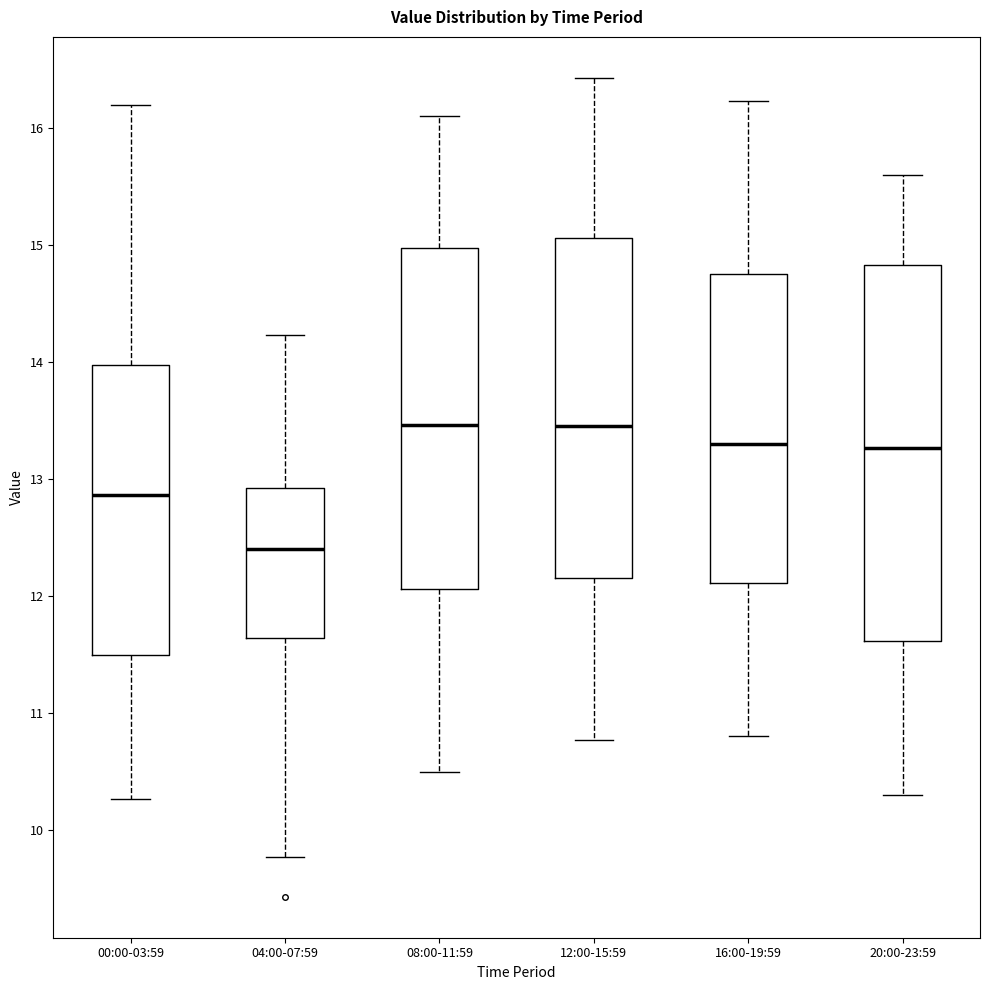

Where is the upper edge of the box for 00:00-03:59 on the y-axis? The values are not printed on the chart, so give them approximately, as read against the axis.

14.0